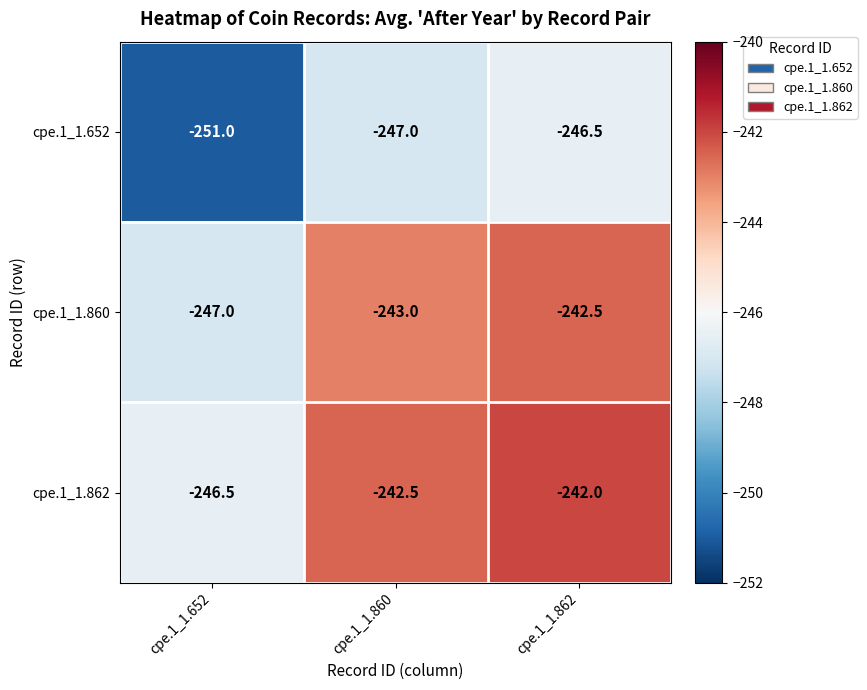

The value of cpe.1_1.652 at cpe.1_1.862 is -246.5. True or false?

True